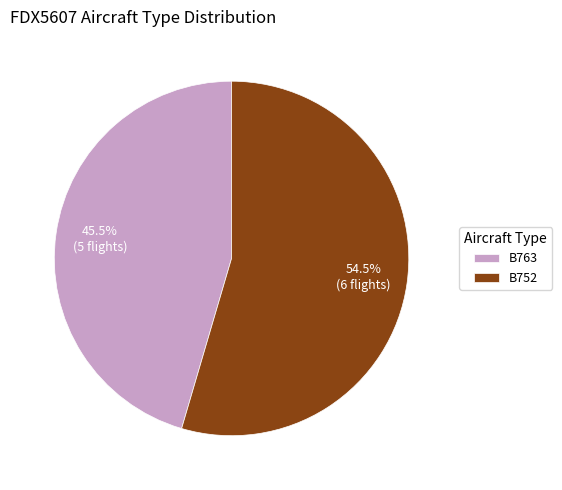

How many segments does this pie chart have?

2